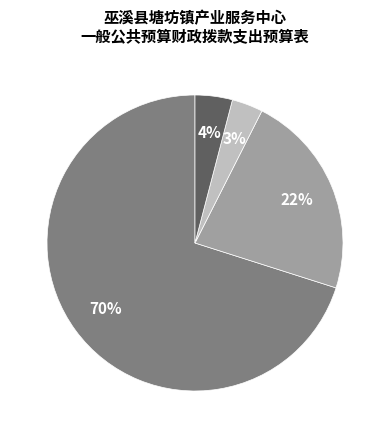

Does any single category account for the majority?

Yes